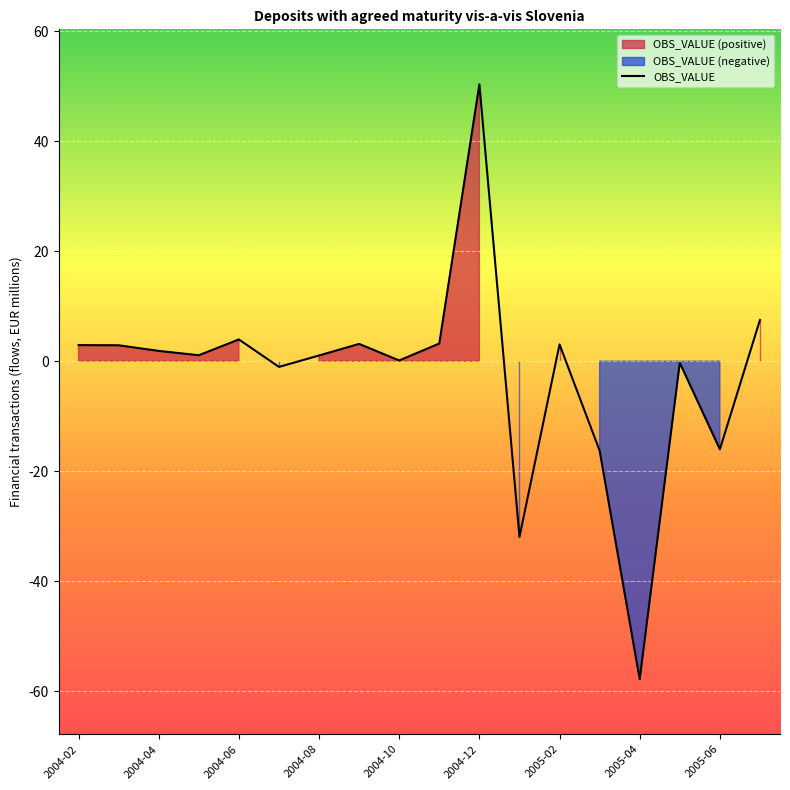

True or false: OBS_VALUE has a value of 4.0 at 2004-06.

True